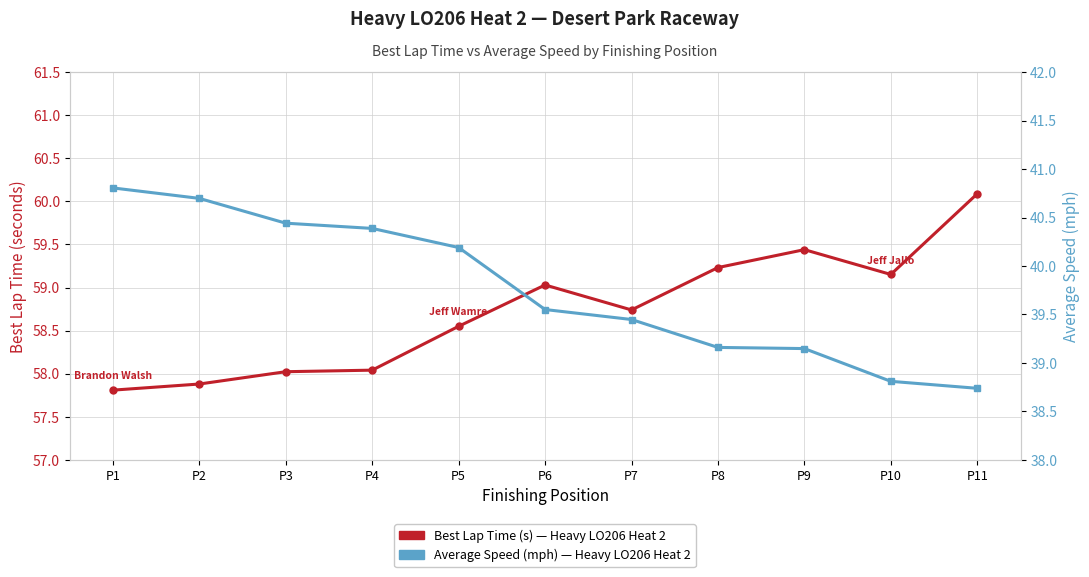

Is it true that Best Lap Time (s) equals 15.3 at P3?

False